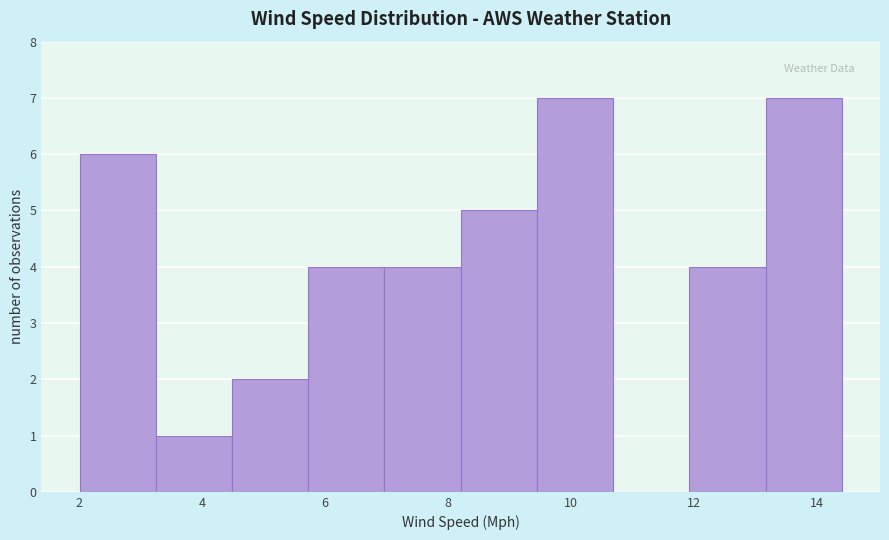

Reading left to right, transcribe this chart: for each bar, give the range it covers on the x-axis and its height. Neither the bar edges nor the heights are printed on the chart, so give them approximately, as read against the axes.

2.0 to 3.2: 6
3.2 to 4.4: 1
4.4 to 5.8: 2
5.8 to 7.0: 4
7.0 to 8.2: 4
8.2 to 9.4: 5
9.4 to 10.6: 7
10.6 to 12.0: 0
12.0 to 13.2: 4
13.2 to 14.4: 7